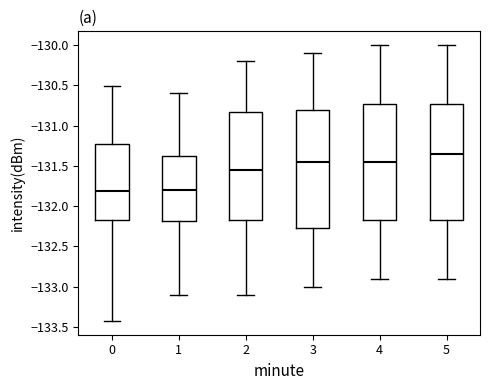

Reading left to right, read every box against the y-axis: the position of its median line, the range the box covers, and the ends of its whiskers. The values are not printed on the chart, so give them approximately, as read against the axis.

0: median -131.80, box -132.15 to -131.20, whiskers -133.40 to -130.50
1: median -131.80, box -132.20 to -131.40, whiskers -133.10 to -130.60
2: median -131.55, box -132.15 to -130.80, whiskers -133.10 to -130.20
3: median -131.45, box -132.25 to -130.80, whiskers -133.00 to -130.10
4: median -131.45, box -132.15 to -130.70, whiskers -132.90 to -130.00
5: median -131.35, box -132.15 to -130.70, whiskers -132.90 to -130.00